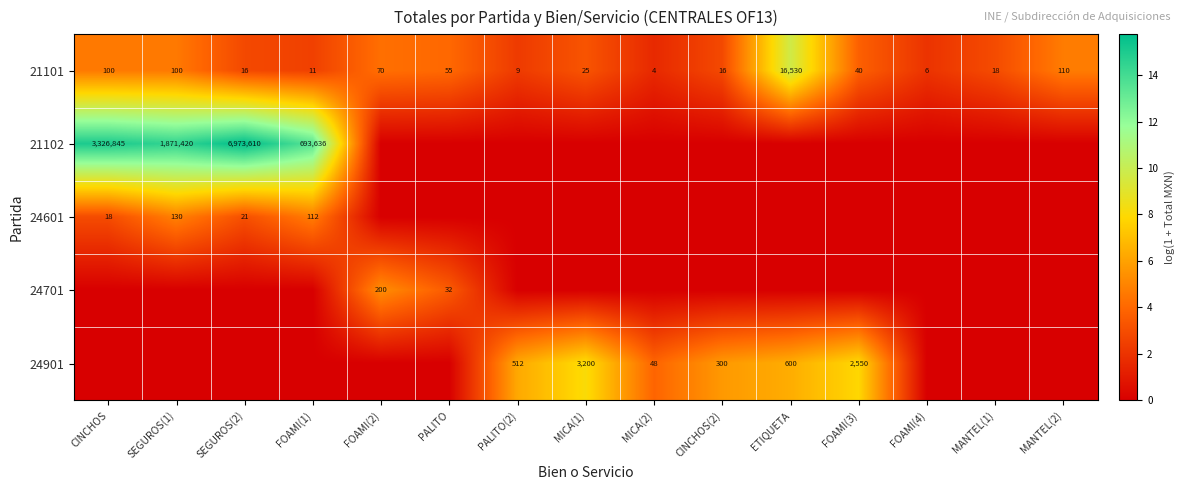

The value of 21102 at SEGUROS(2) is 11040040. True or false?

False